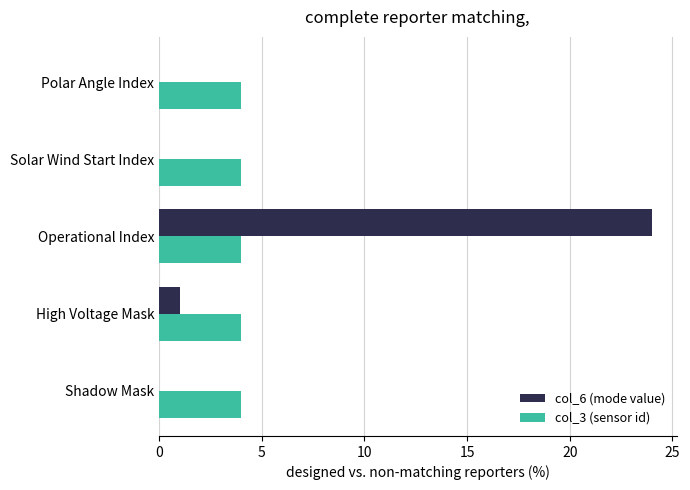

What is the sum of all col_6 (mode value) values?

25